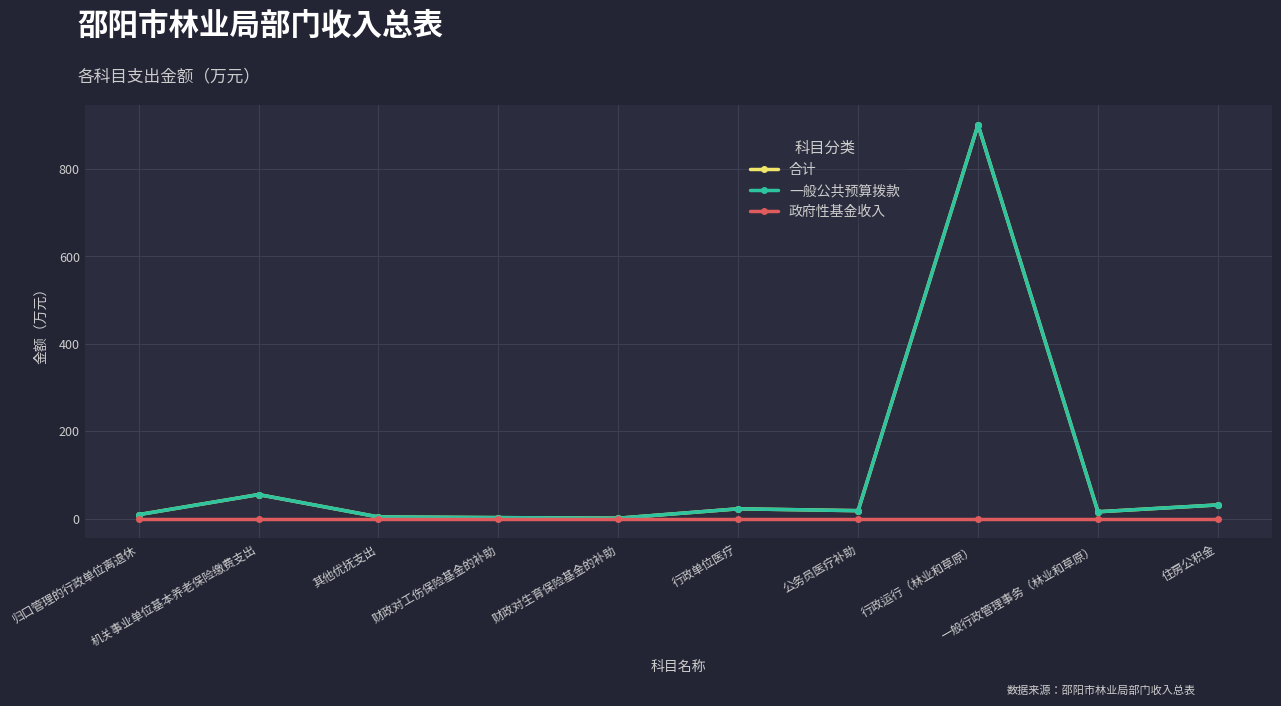

Reading left to right, transcribe all the data shown in this chart.

合计: 9.4	55.3	4.2	2.6	1.3	22.8	18.5	900.8	16.0	31.6
一般公共预算拨款: 9.4	55.3	4.2	2.6	1.3	22.8	18.5	900.8	16.0	31.6
政府性基金收入: 0.0	0.0	0.0	0.0	0.0	0.0	0.0	0.0	0.0	0.0